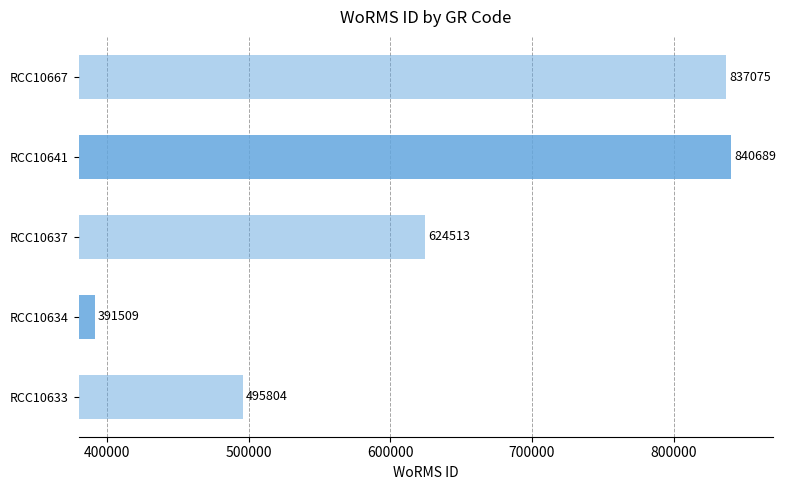

Rank the categories by value from lowest to highest.

RCC10634, RCC10633, RCC10637, RCC10667, RCC10641